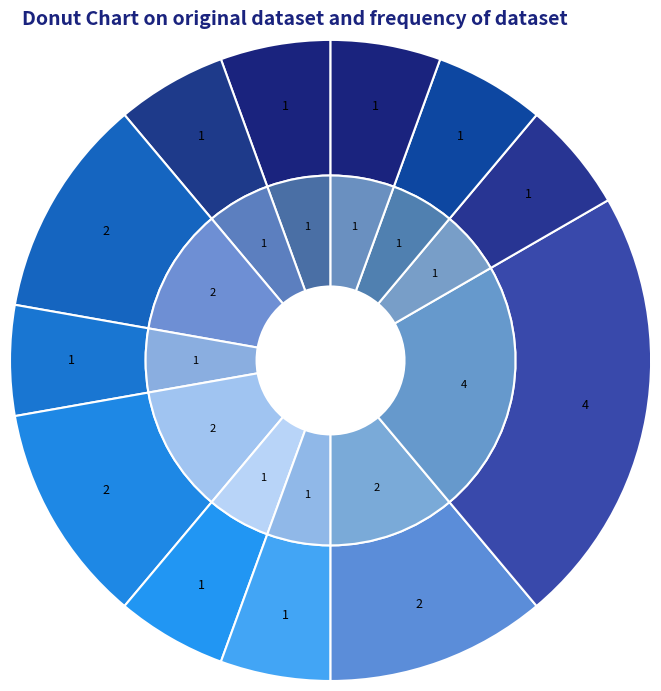

Does any single category account for the majority?

No